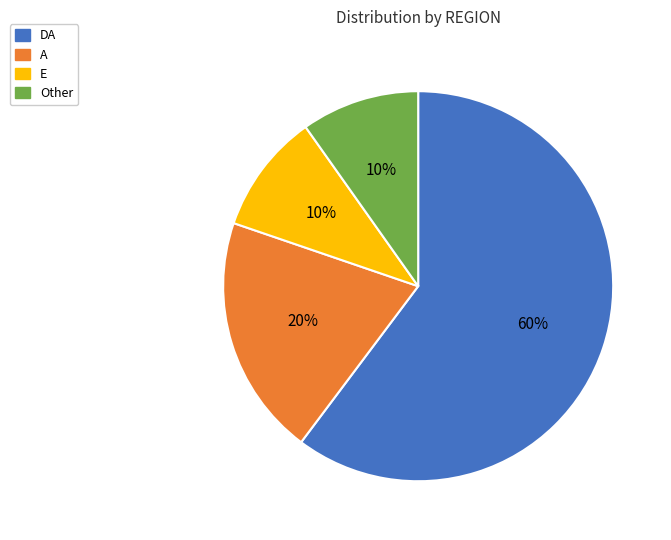

Does any single category account for the majority?

Yes